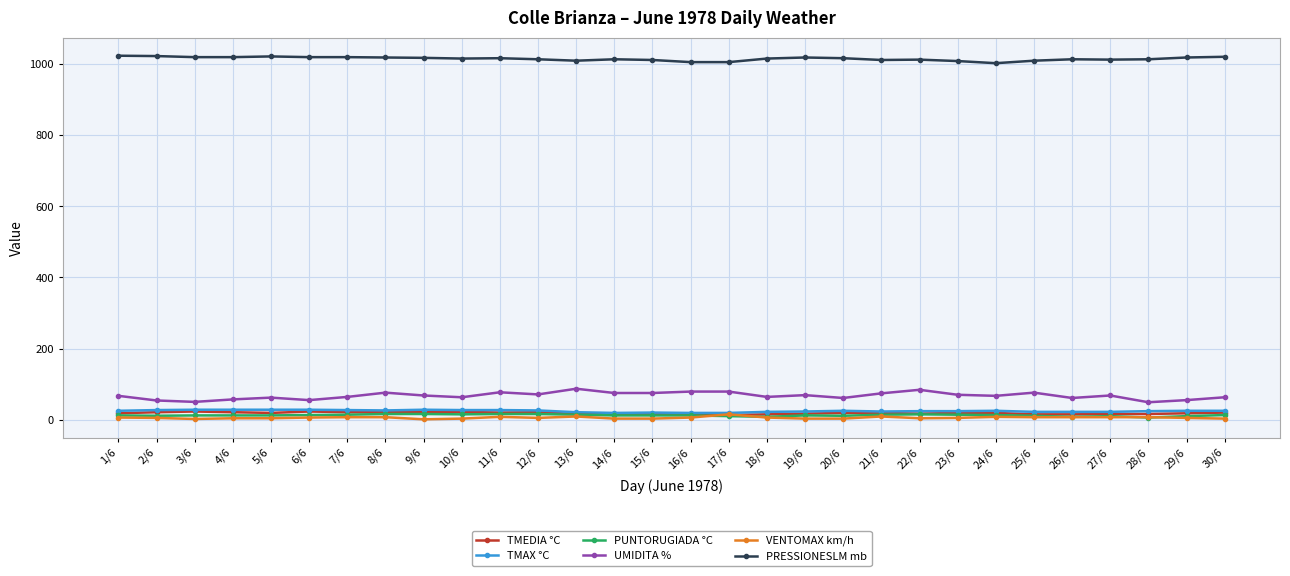

What position from the right is 15/6?

16